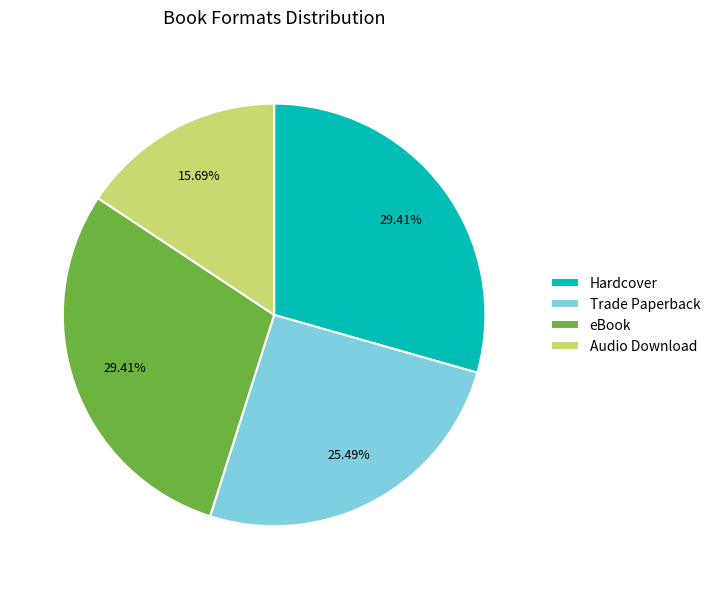

Which has a higher value, Audio Download or Trade Paperback?

Trade Paperback